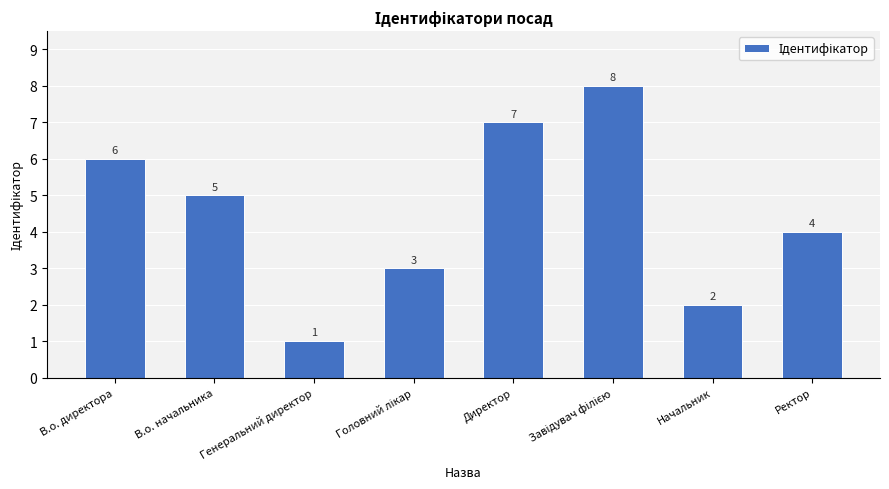

What is the difference between the second highest and second lowest values?

5